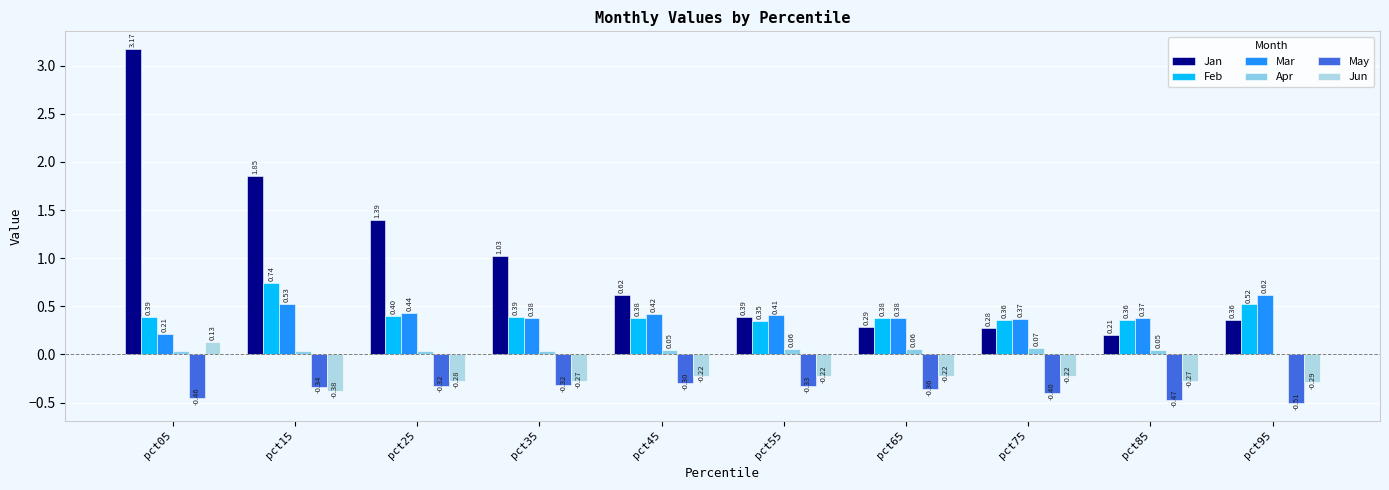

What is the spread (max minus min) of values at pct35?

1.3